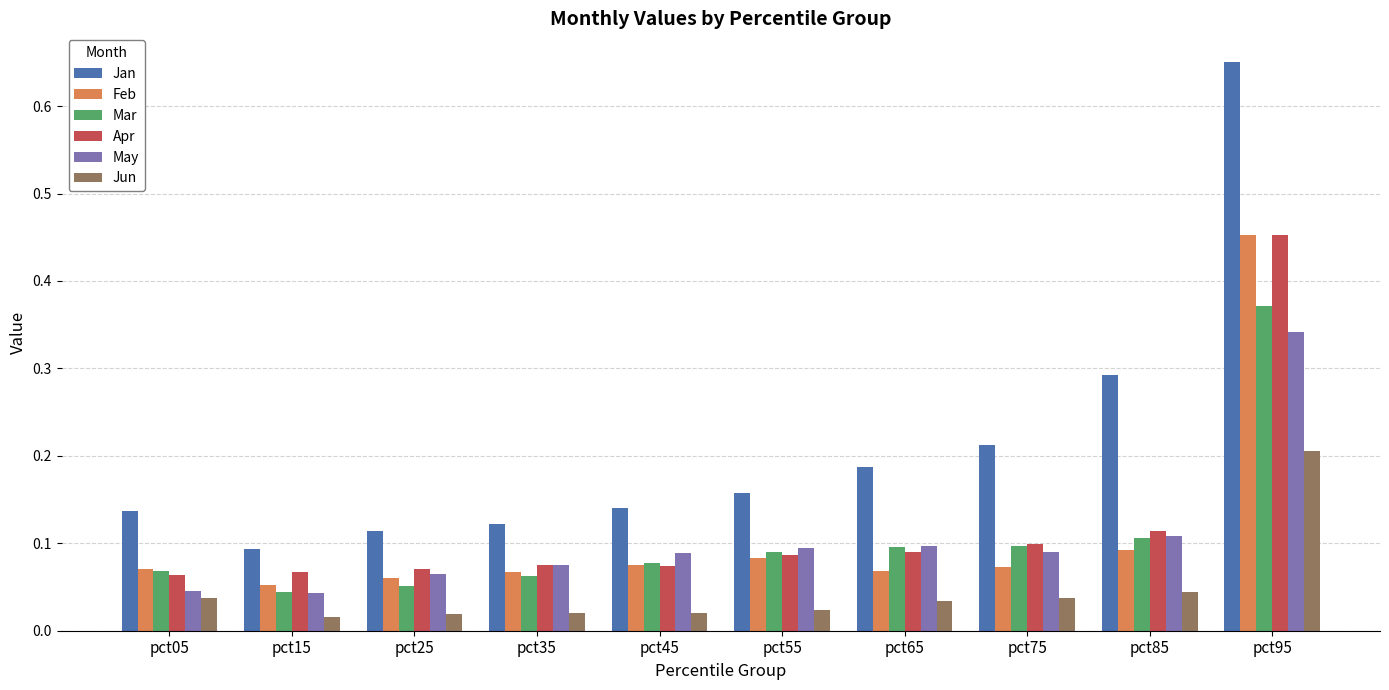

The value of Jun at pct05 is 0.1. True or false?

False